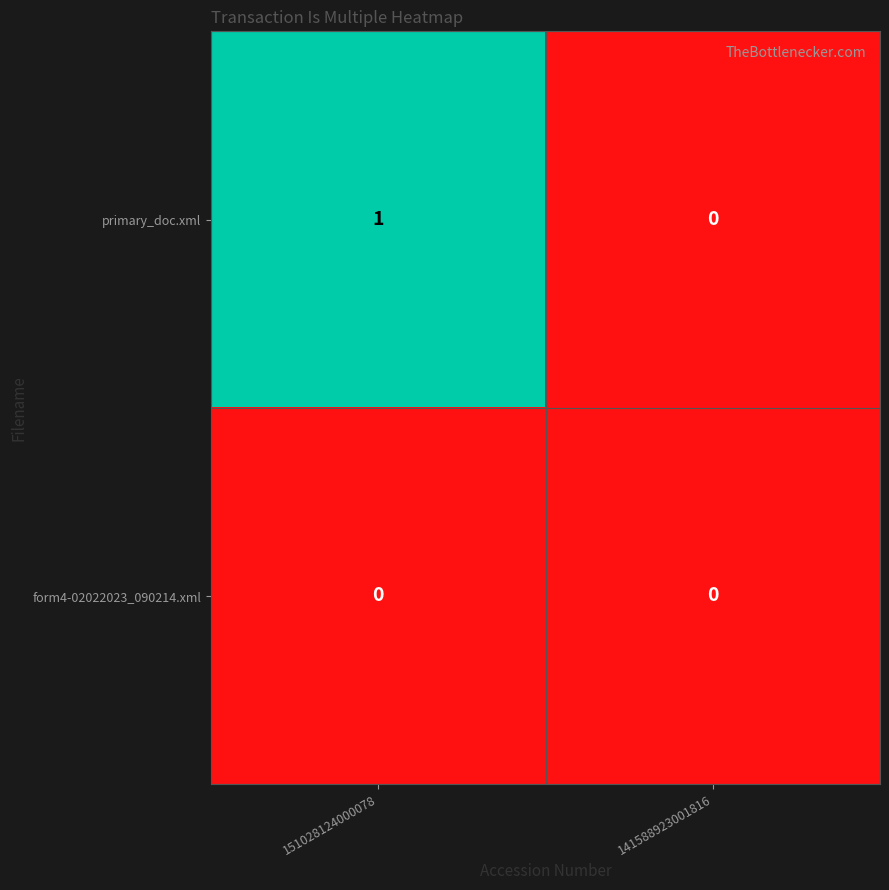

Rank the series by their average value, from highest to lowest.

primary_doc.xml, form4-02022023_090214.xml